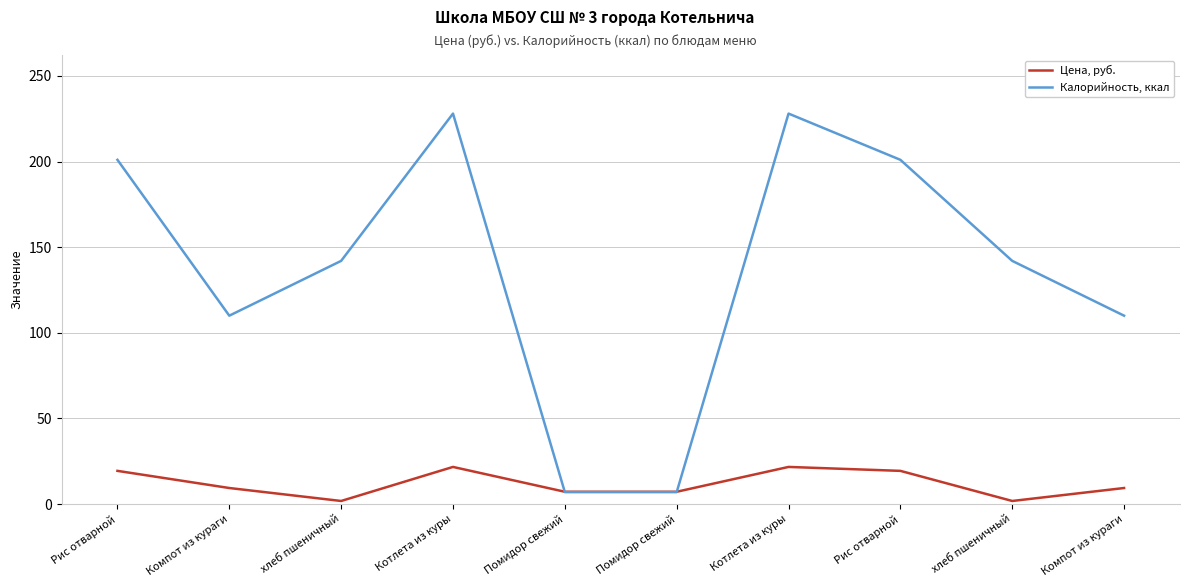

How many lines are shown in the chart?

2